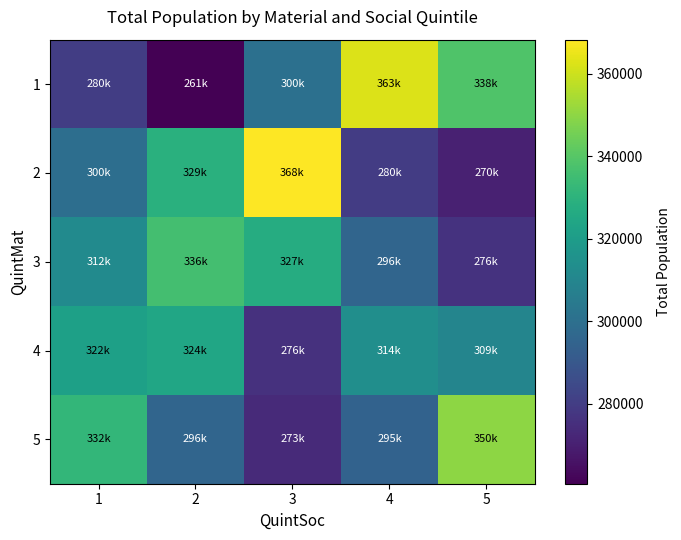

Reading left to right, extract all data points from this chart.

1: 1=280110	2=260635	3=300490	4=362695	5=338485
2: 1=299715	2=328800	3=368230	4=279550	5=270385
3: 1=311930	2=335950	3=327300	4=295695	5=276305
4: 1=321930	2=324455	3=276170	4=313635	5=309495
5: 1=332080	2=295920	3=273480	4=294590	5=349890